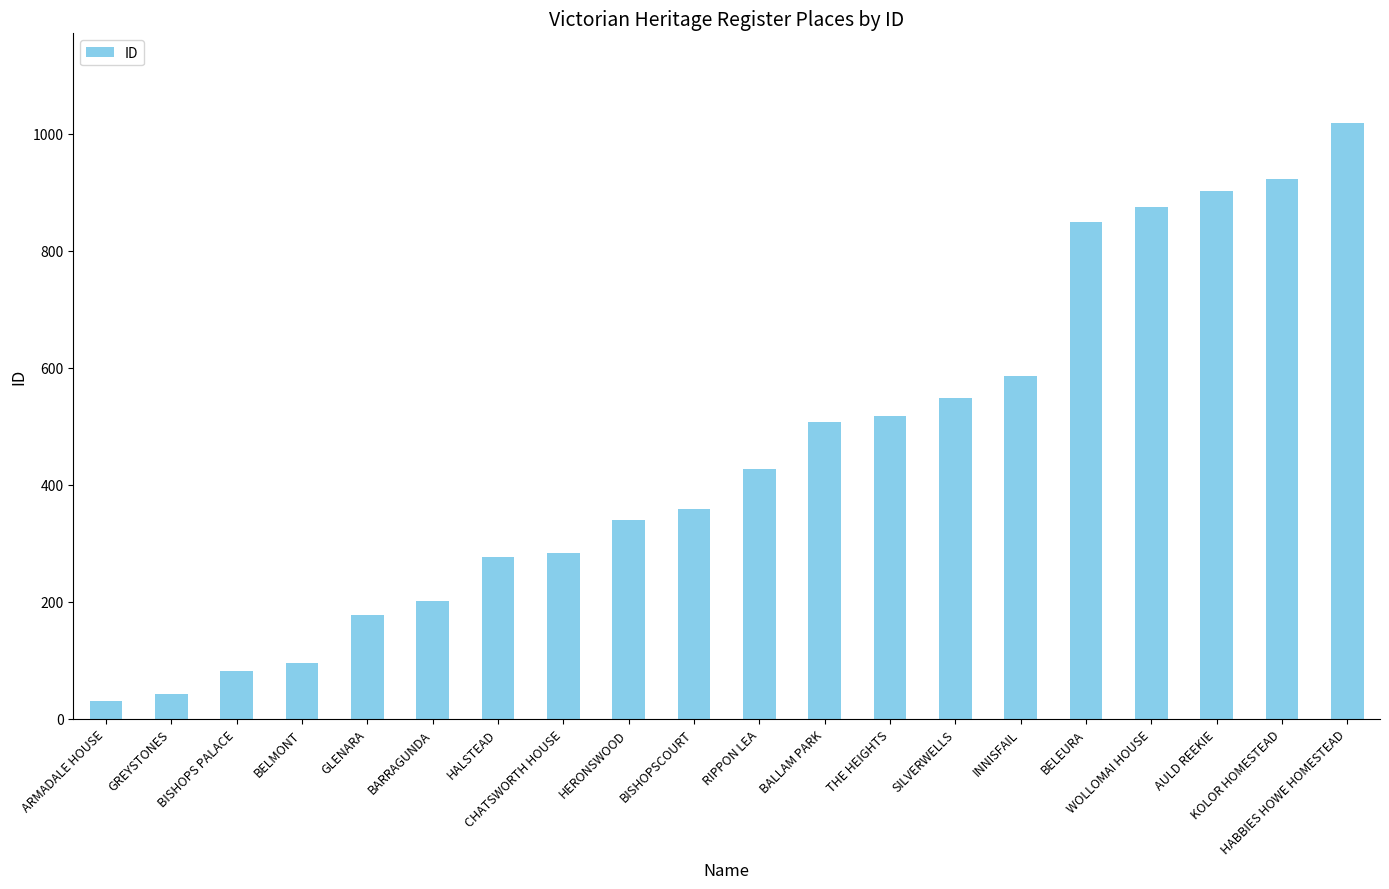

What is the sum of all values?

9035